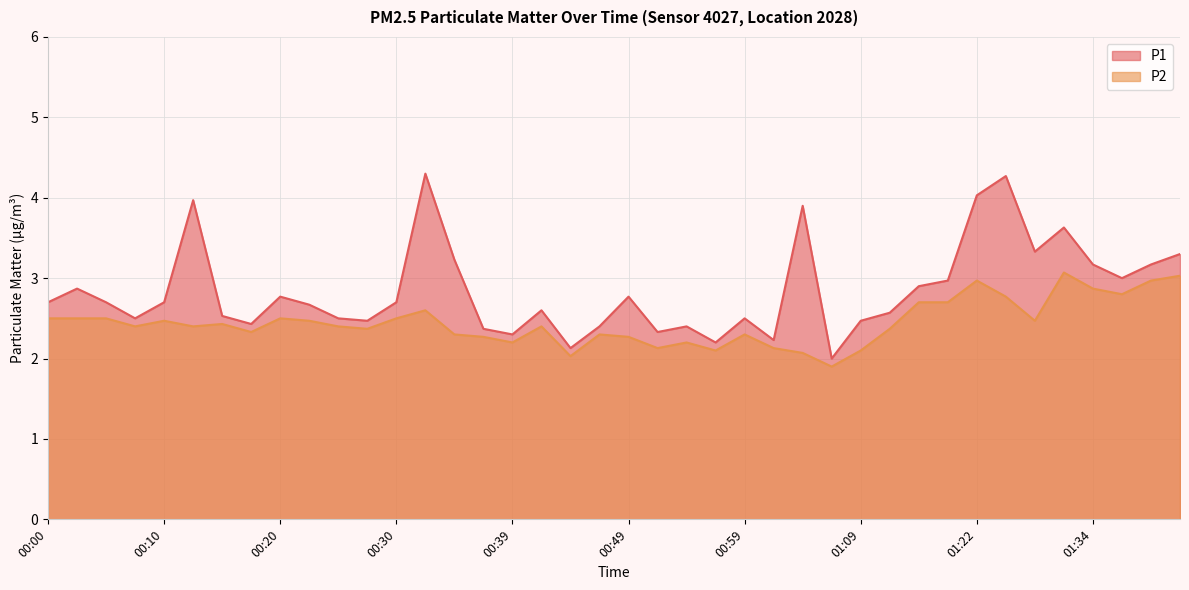

The value of P1 at 00:32 is 1.9. True or false?

False